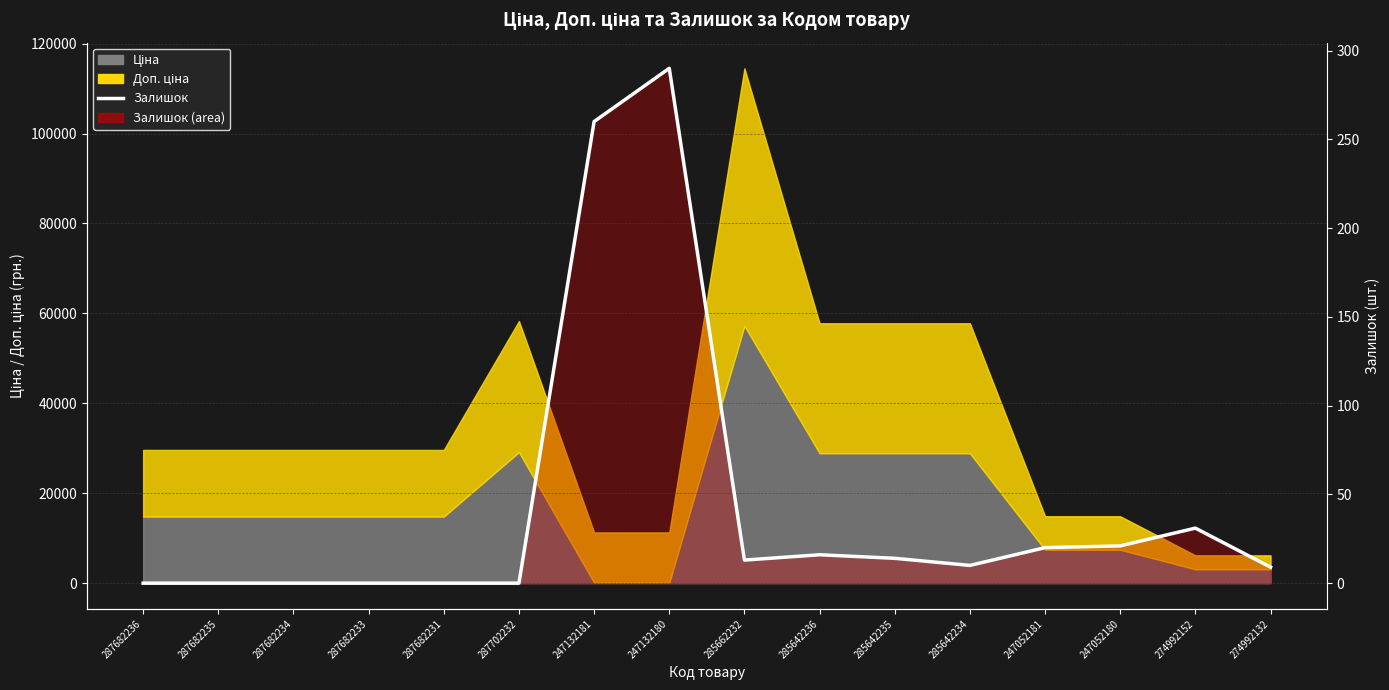

The value at 274992132 is 6. True or false?

False